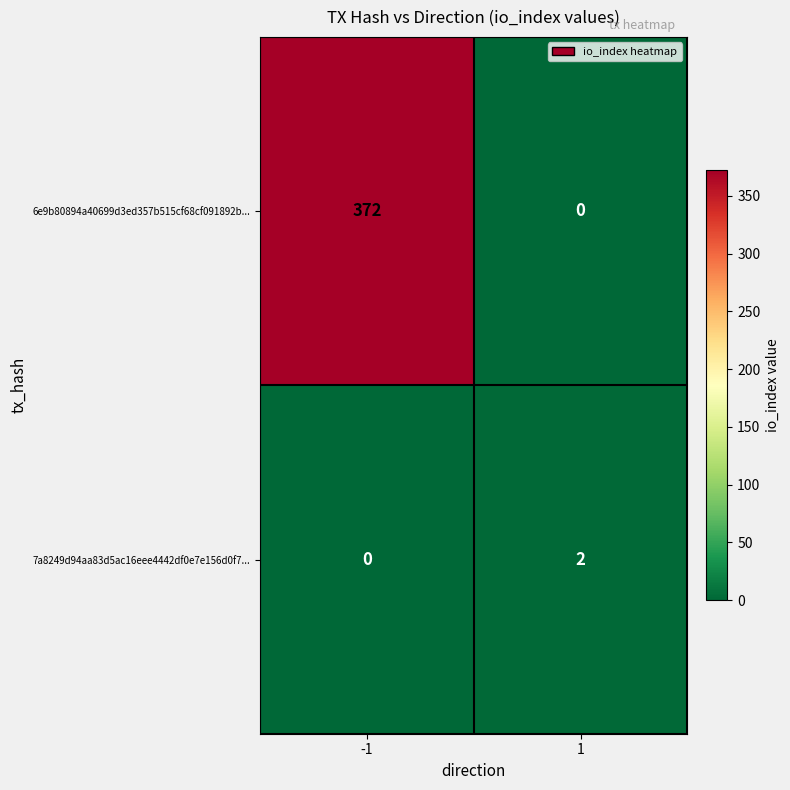

Reading left to right, transcribe all the data shown in this chart.

6e9b80894a40699d3ed357b515cf68cf091892b...: 372	0
7a8249d94aa83d5ac16eee4442df0e7e156d0f7...: 0	2